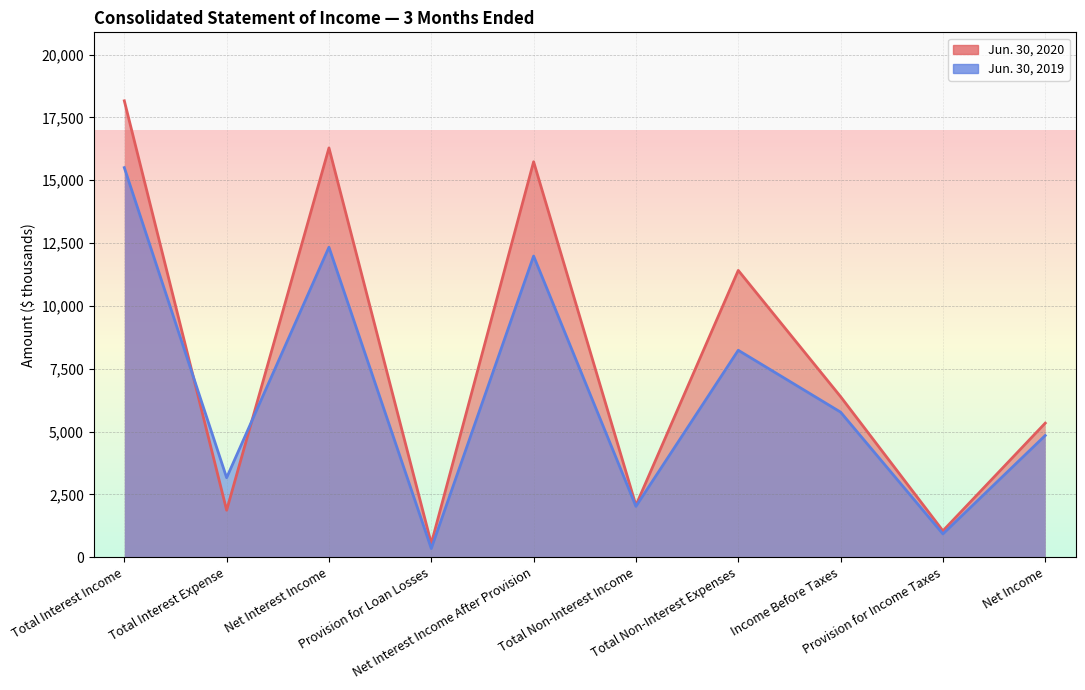

Does the chart display data point markers on the line(s)?

No